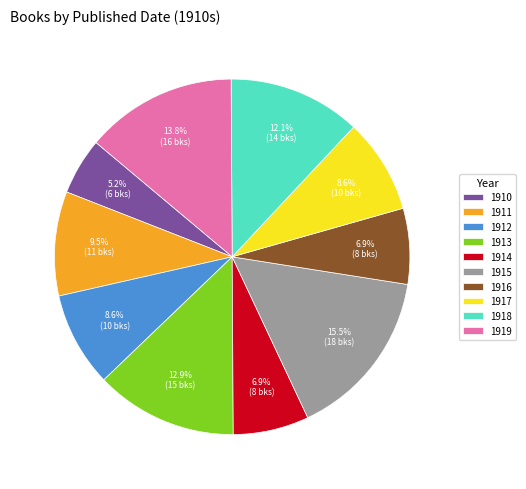

What percentage is the 1917 slice, to the nearest percent?

9%